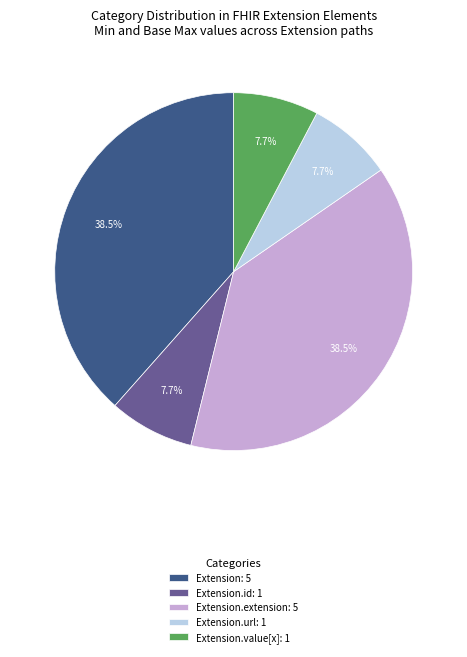

What portion of the pie excludes Extension.id: 1?

92.3%